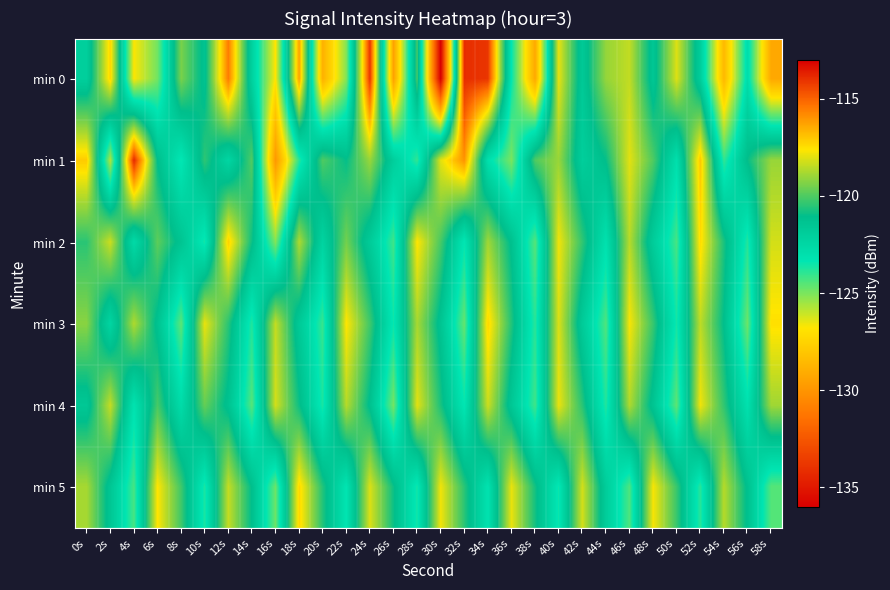

At which category does the chart reach its minimum across all series?

30s